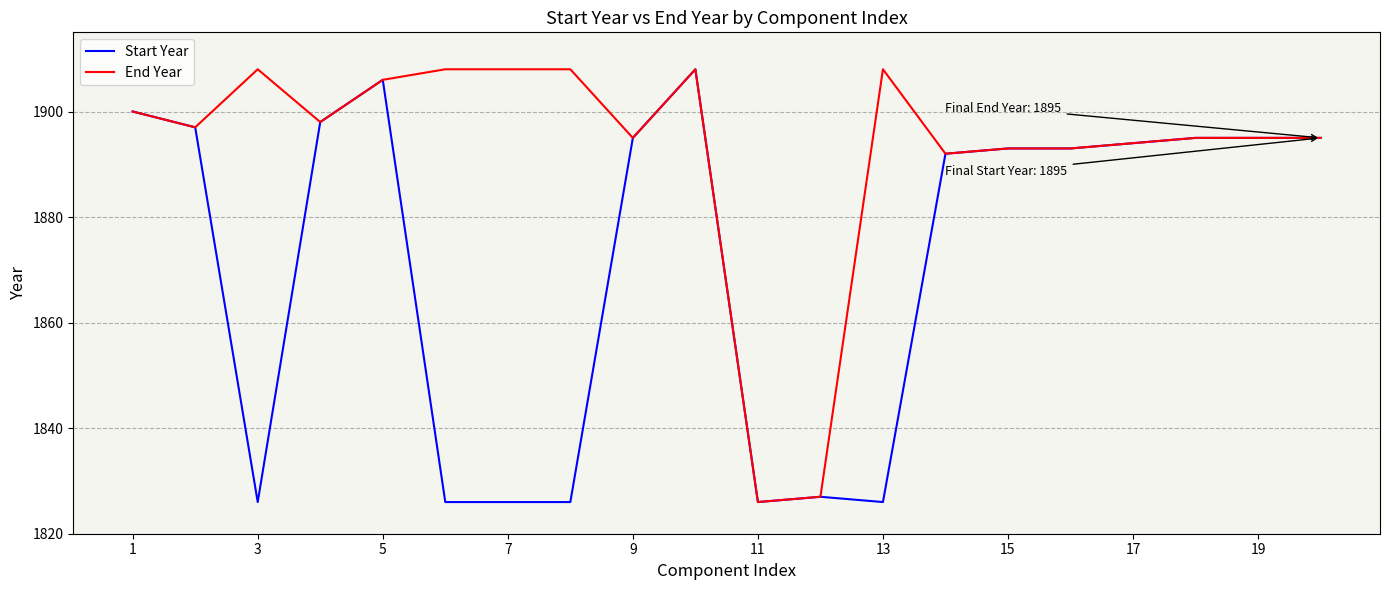

Which series has the largest total across all categories?

End Year